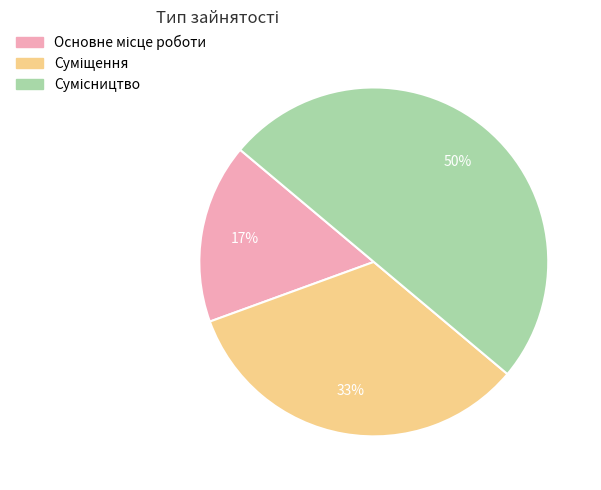

To the nearest percent, what is the average slice percentage?

33%